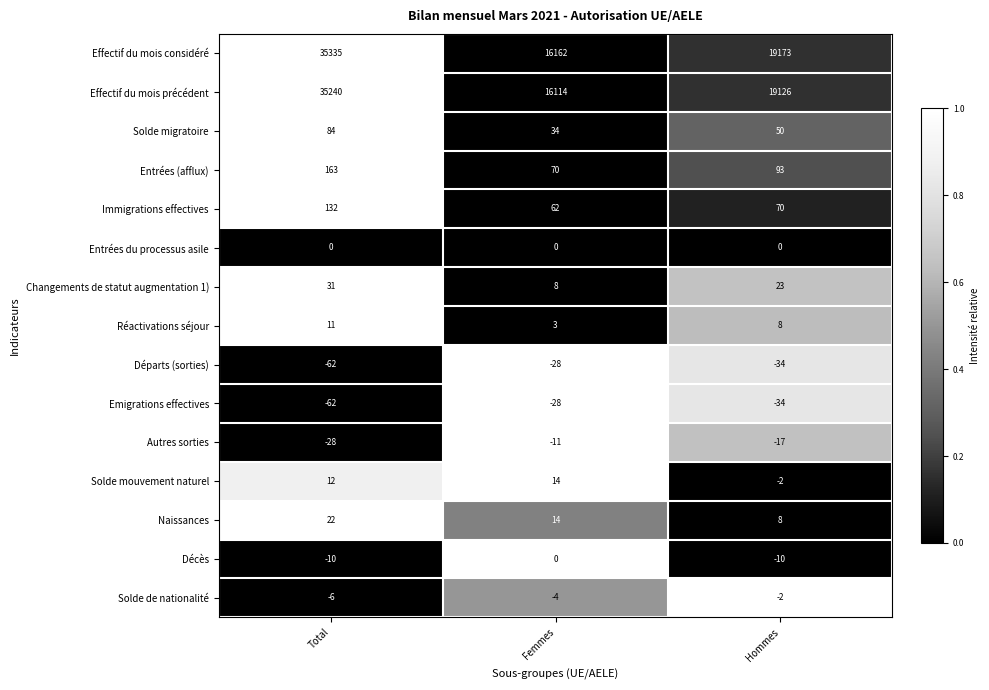

Where is Emigrations effectives nearest to the value -45?

Hommes